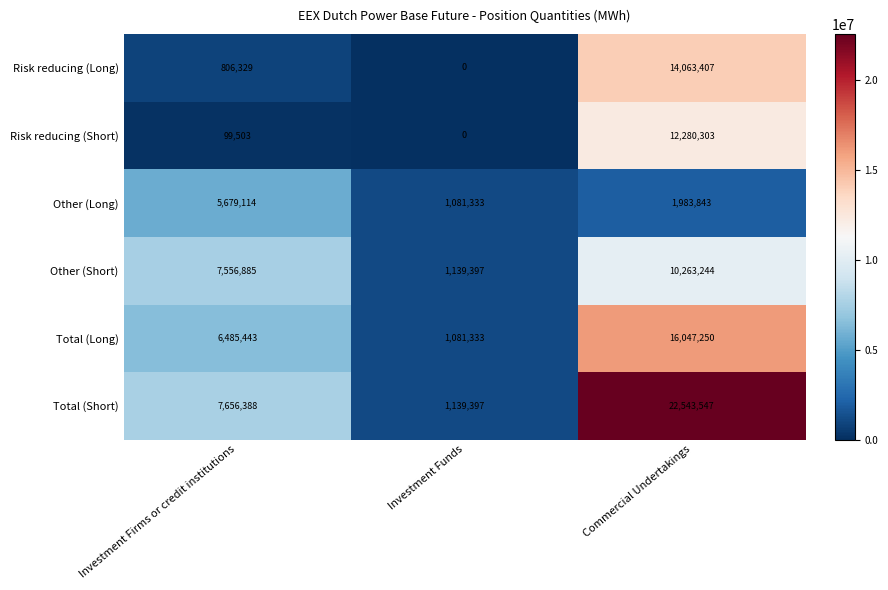

Rank the series by their maximum value, from highest to lowest.

Total (Short), Total (Long), Risk reducing (Long), Risk reducing (Short), Other (Short), Other (Long)